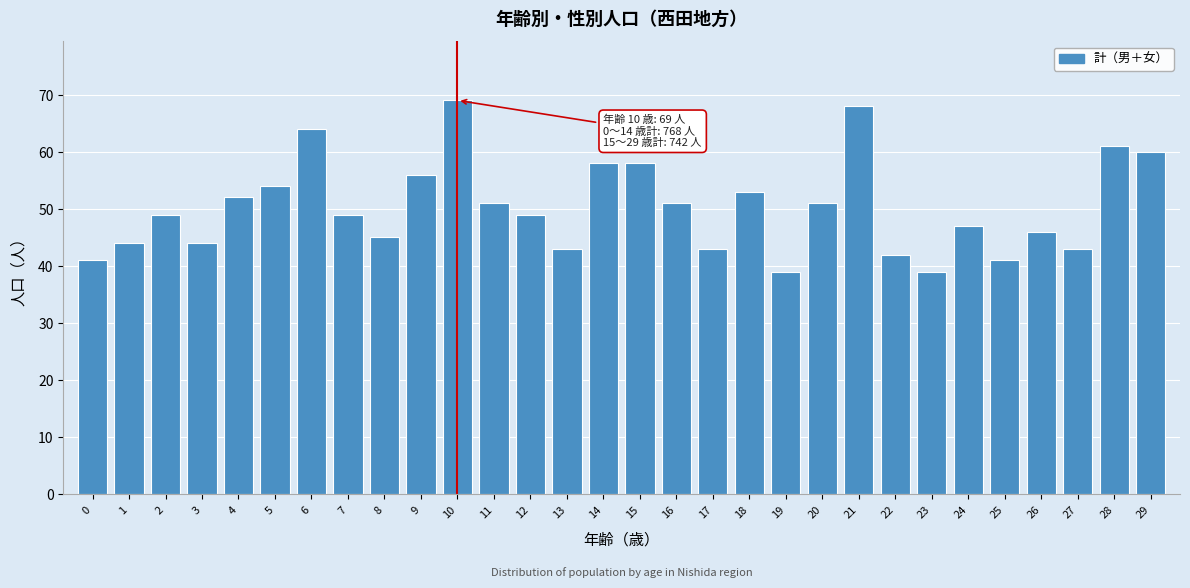

Reading left to right, extract all data points from this chart.

41	44	49	44	52	54	64	49	45	56	69	51	49	43	58	58	51	43	53	39	51	68	42	39	47	41	46	43	61	60